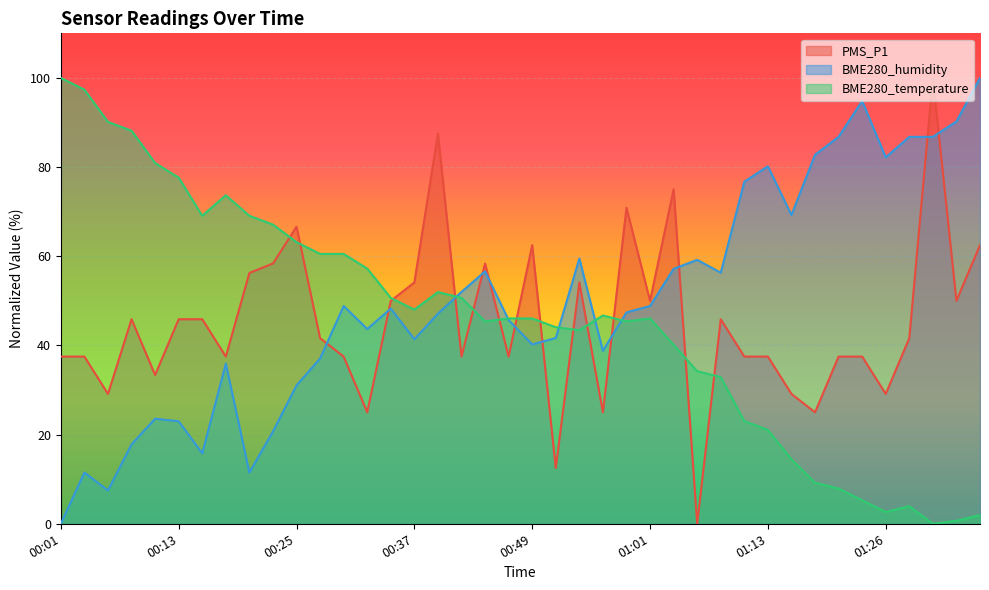

Where is the first local minimum for PMS_P1?

00:06